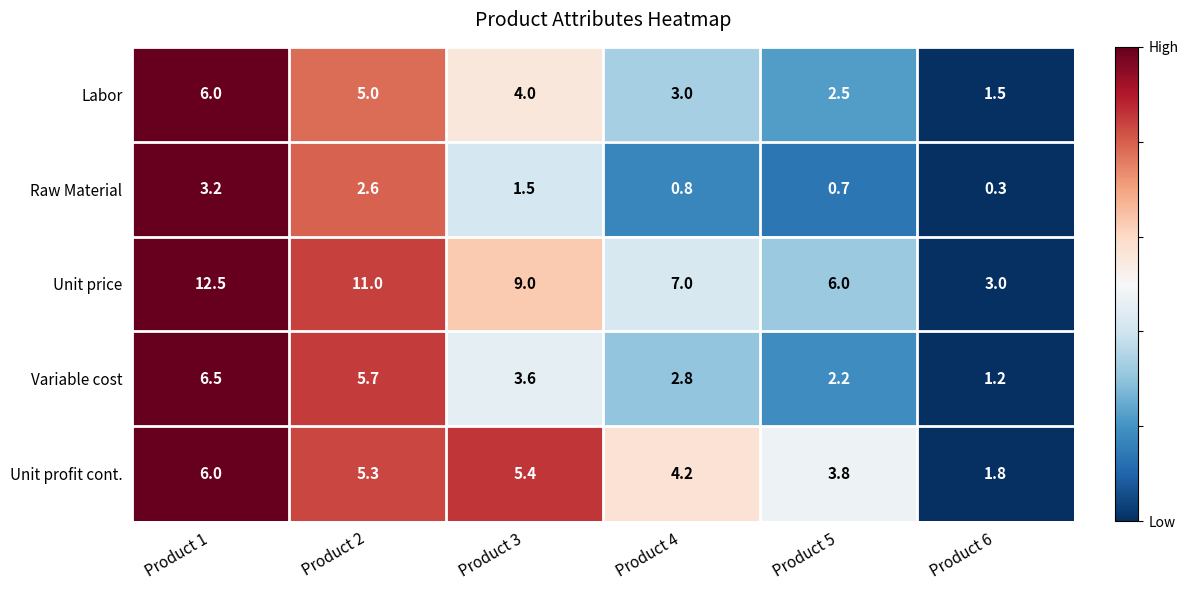

What is the difference between the Labor values at Product 5 and Product 4?

0.5